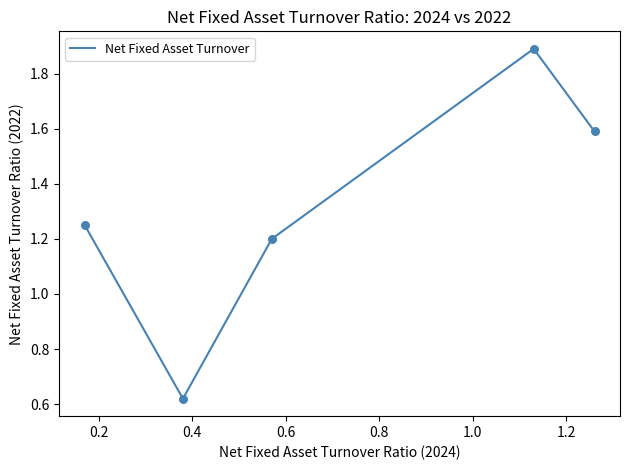

What is the difference between the maximum and minimum values?

1.3